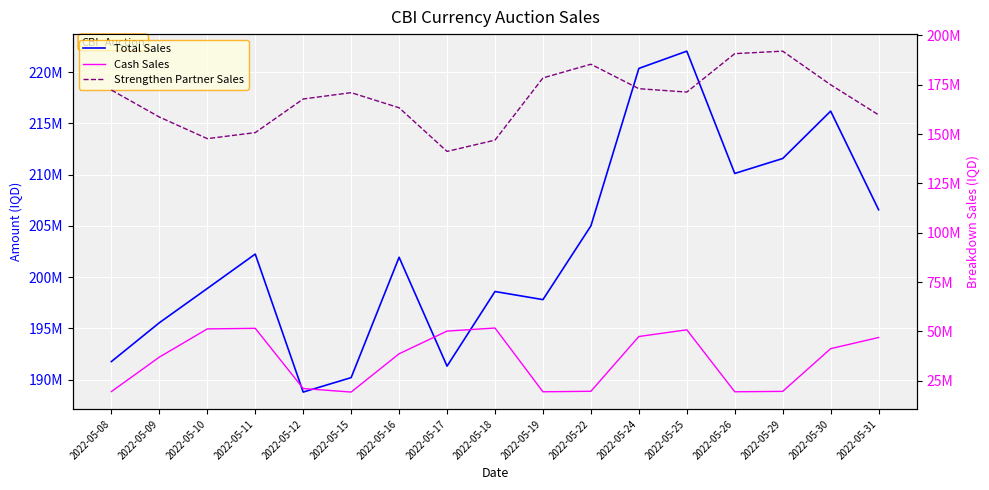

Reading left to right, what are all the values shown in this chart?

Total Sales: 2022-05-08=191771630	2022-05-09=195557250	2022-05-10=198898140	2022-05-11=202253620	2022-05-12=188796070	2022-05-15=190205541	2022-05-16=201943011	2022-05-17=191326039	2022-05-18=198602975	2022-05-19=197812803	2022-05-22=205004248	2022-05-24=220360000	2022-05-25=222044487	2022-05-26=210116617	2022-05-29=211575844	2022-05-30=216196141	2022-05-31=206578307
Cash Sales: 2022-05-08=19500000	2022-05-09=36950000	2022-05-10=51250000	2022-05-11=51550000	2022-05-12=21050000	2022-05-15=19250000	2022-05-16=38650000	2022-05-17=50150000	2022-05-18=51700000	2022-05-19=19400000	2022-05-22=19650000	2022-05-24=47400000	2022-05-25=50800000	2022-05-26=19400000	2022-05-29=19600000	2022-05-30=41250000	2022-05-31=46900000
Strengthen Partner Sales: 2022-05-08=172271630	2022-05-09=158607250	2022-05-10=147648140	2022-05-11=150703620	2022-05-12=167746070	2022-05-15=170955541	2022-05-16=163293011	2022-05-17=141176039	2022-05-18=146902975	2022-05-19=178412803	2022-05-22=185354248	2022-05-24=172960000	2022-05-25=171244487	2022-05-26=190716617	2022-05-29=191975844	2022-05-30=174946141	2022-05-31=159678307